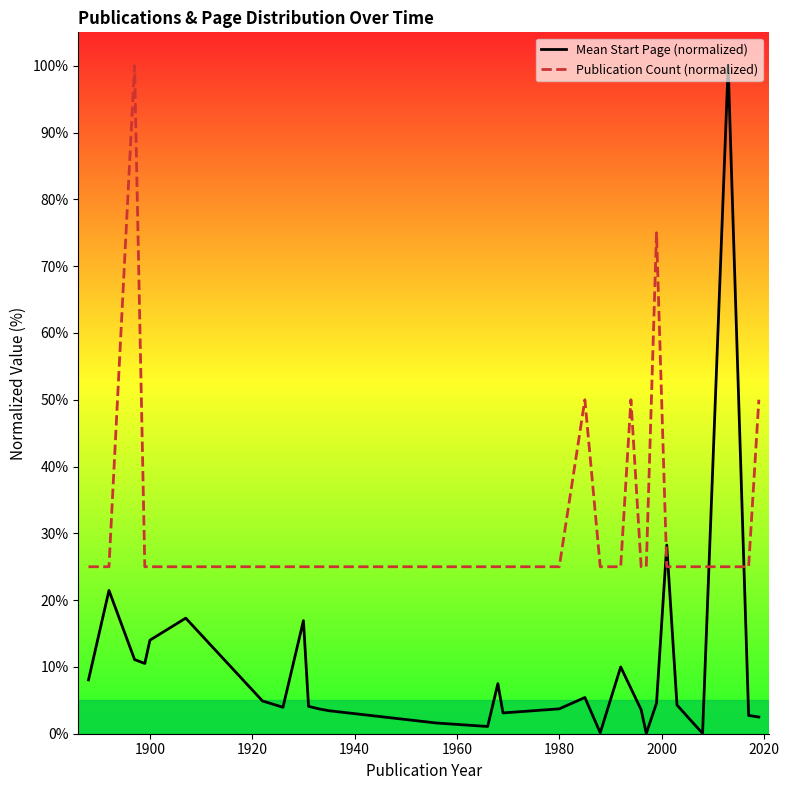

What is the average value of the Publication Count (normalized) series?

31.7